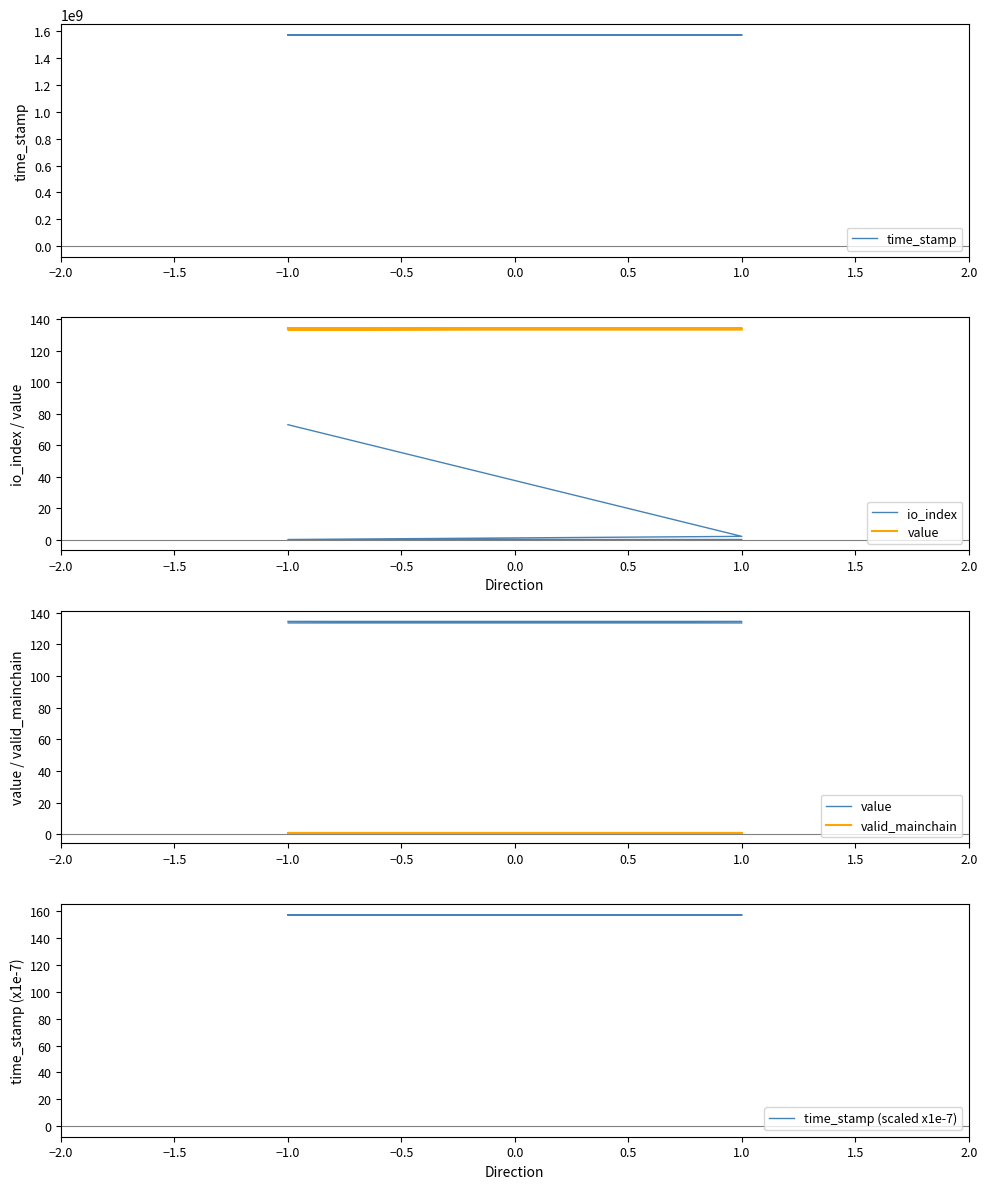

Rank the series at 1.0 from lowest to highest value.

valid_mainchain, io_index, value, time_stamp (scaled x1e-7), time_stamp